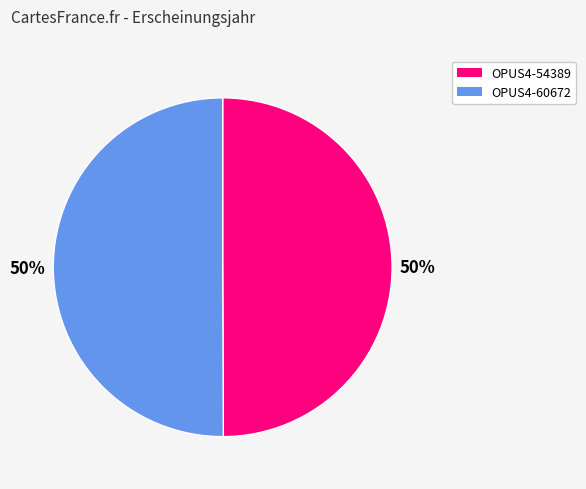

Is it true that OPUS4-60672 is 42% of the pie?

False